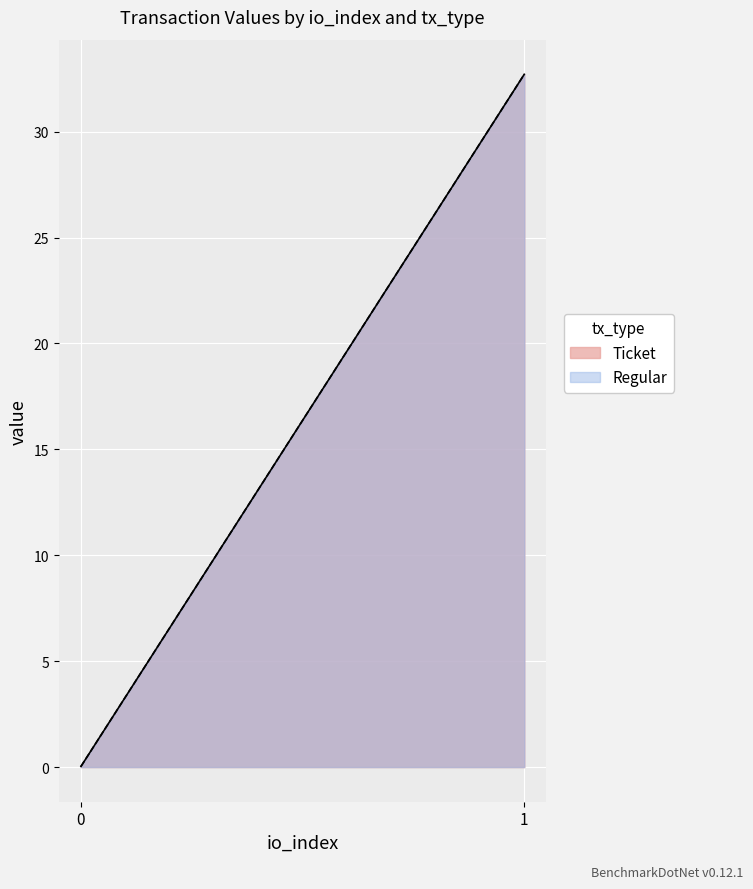

At which label does Regular reach its peak?

1